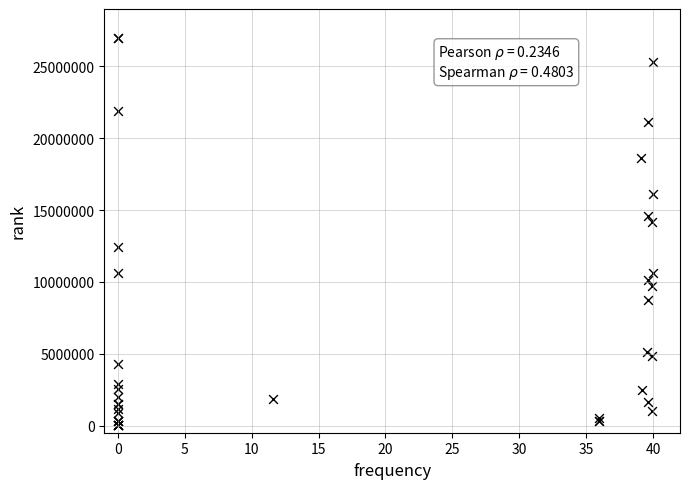

What Y value in the scatter plot is closest to 13524855?

14204142.5